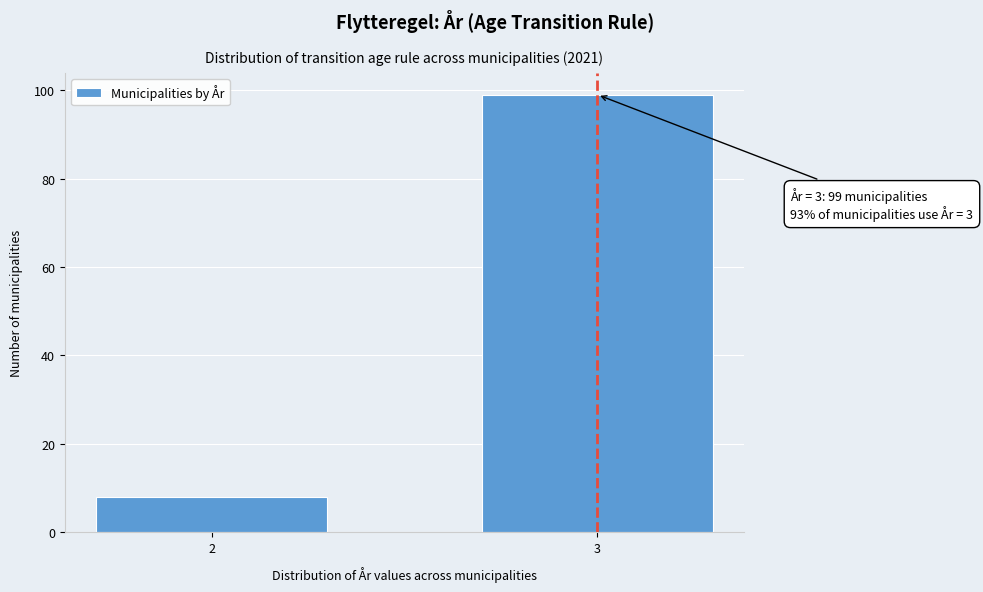

Reading left to right, list all the values displayed in this chart.

8	99